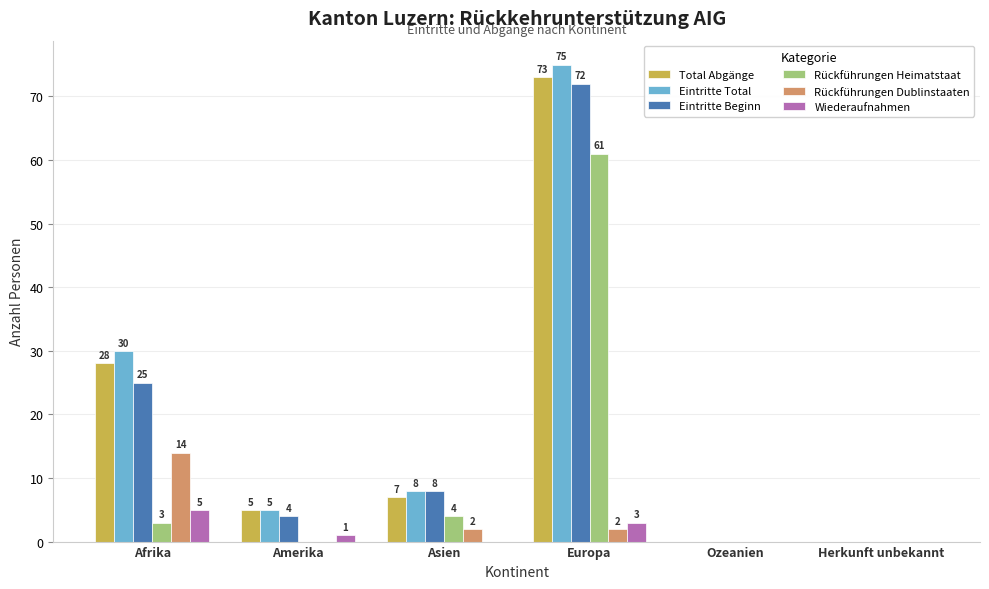

What is the sum of all Eintritte Total values?

118